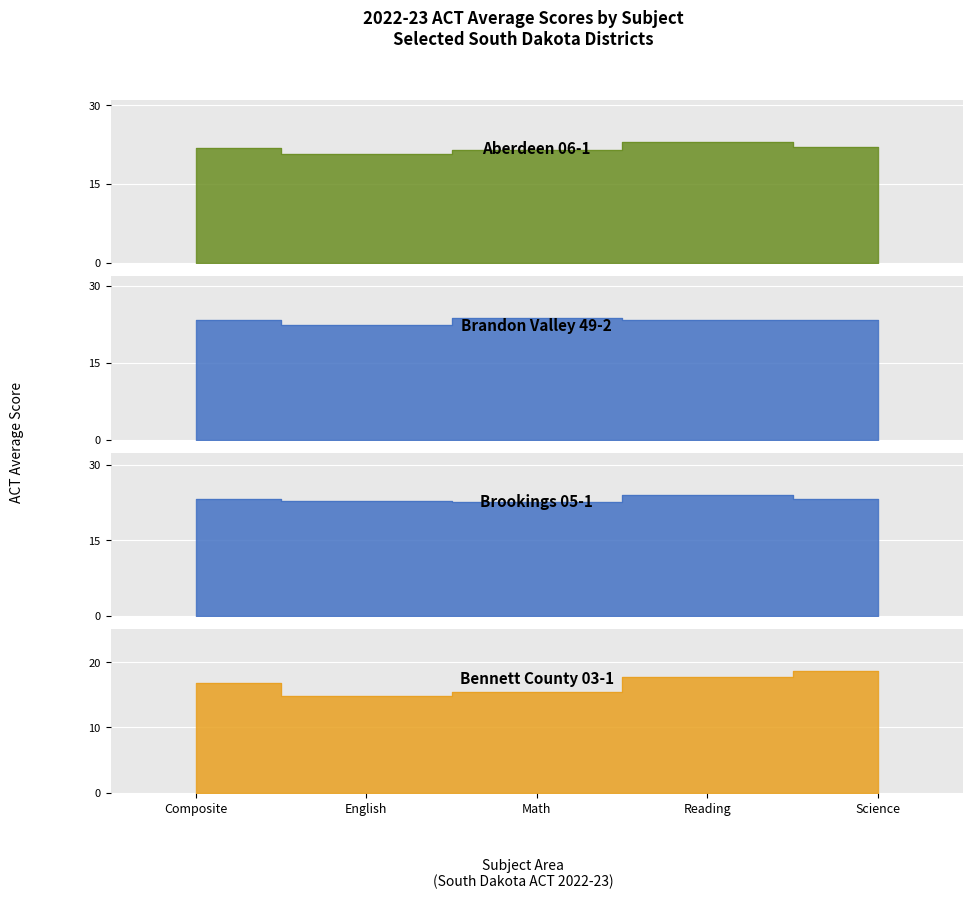

True or false: Bennett County 03-1 and Aberdeen 06-1 intersect in this chart.

False